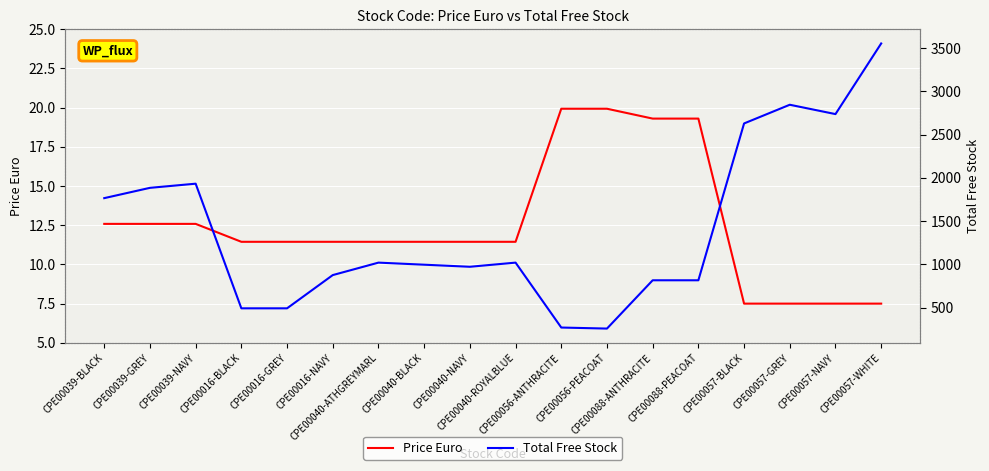

What is the maximum value for Price Euro?

19.9